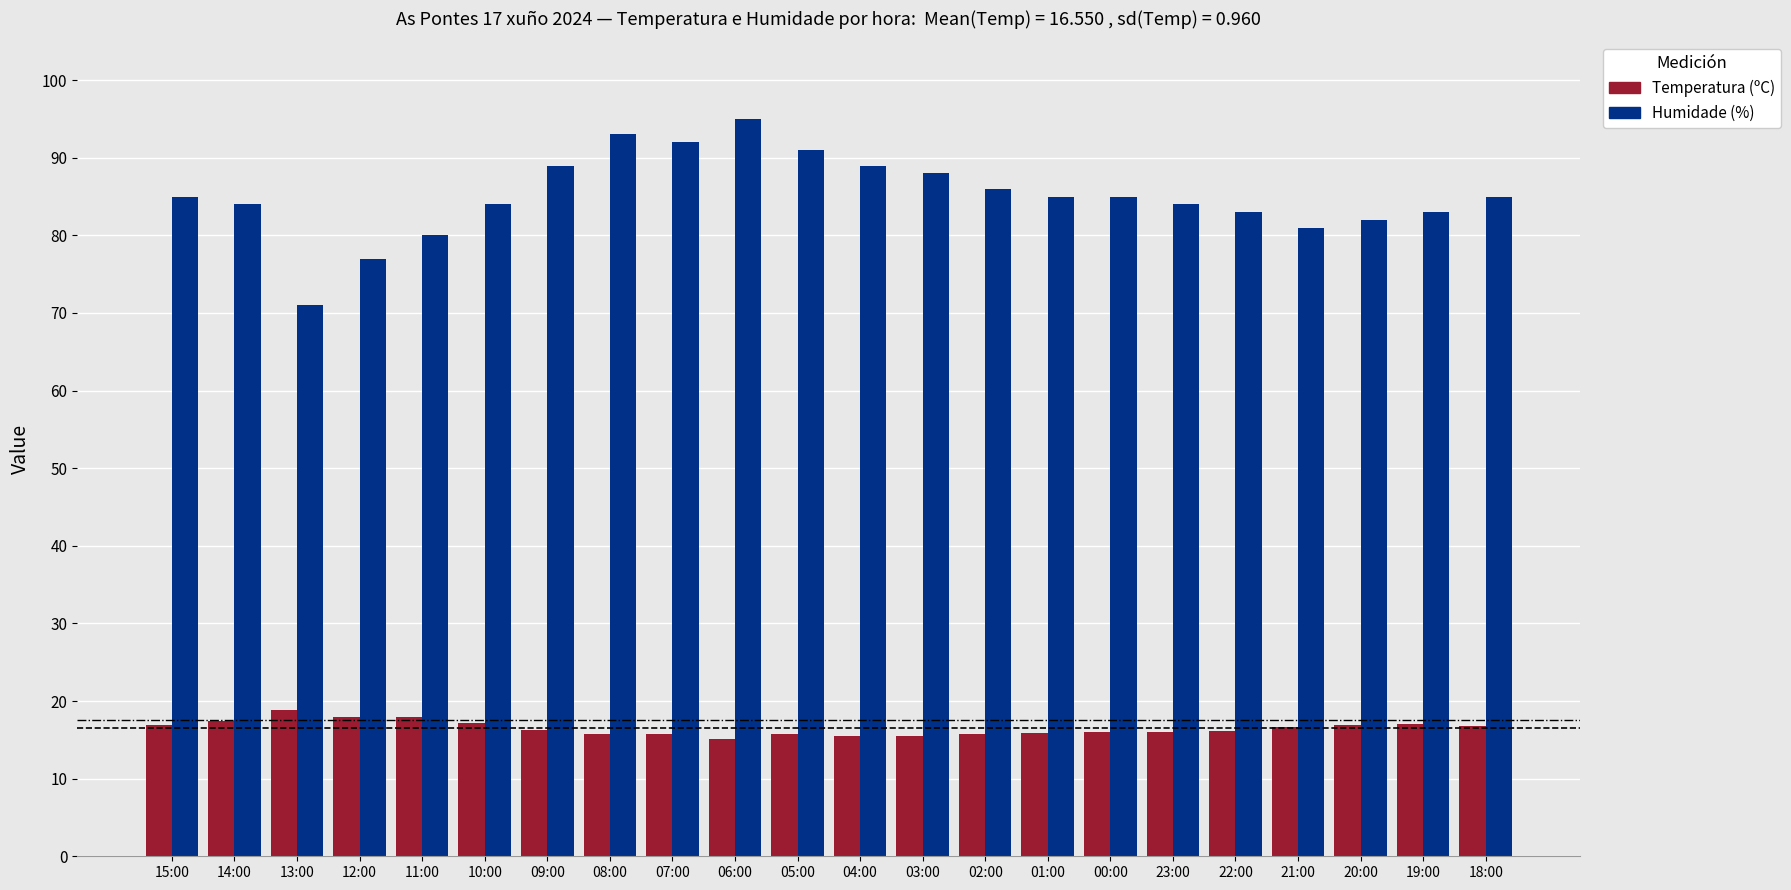

Does the chart contain any negative values?

No